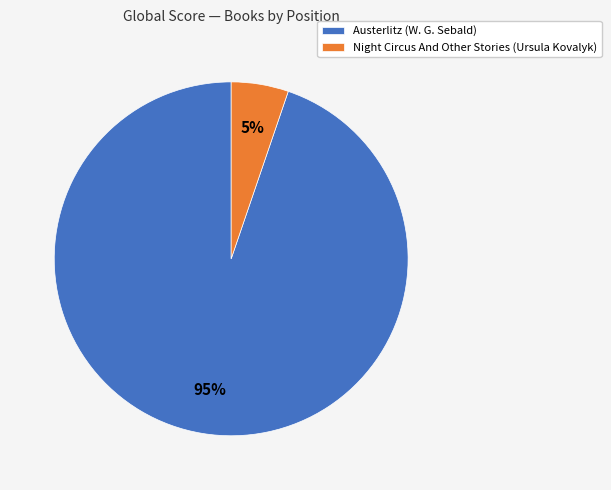

Between Austerlitz (W. G. Sebald) and Night Circus And Other Stories (Ursula Kovalyk), which is larger?

Austerlitz (W. G. Sebald)